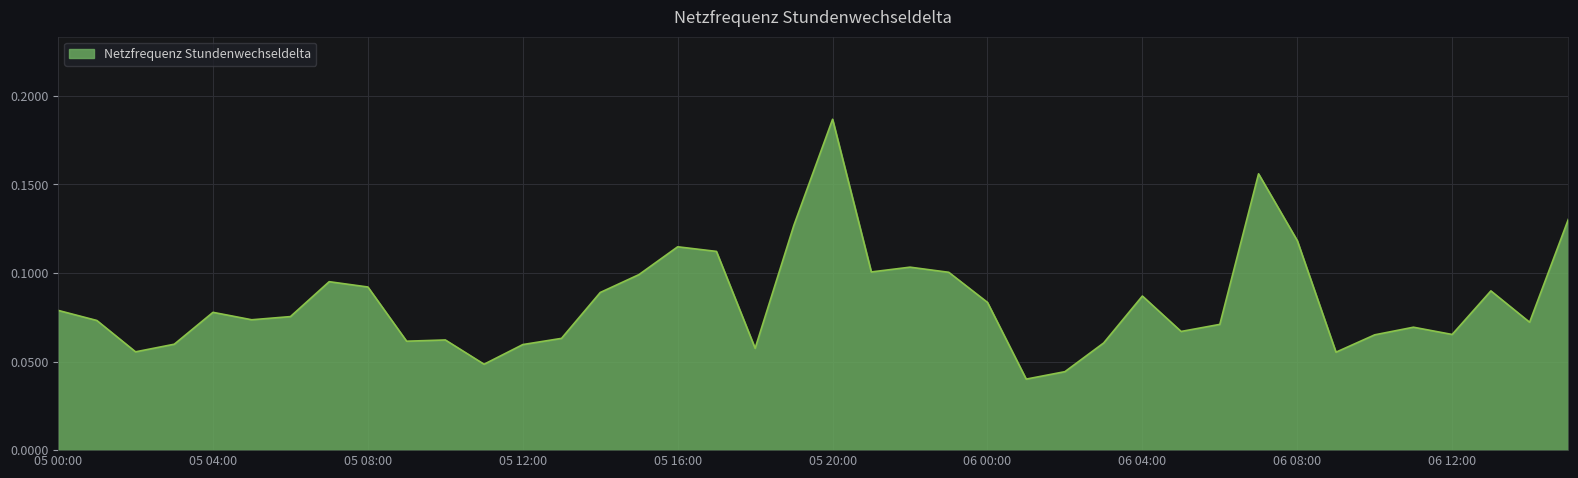

Reading left to right, what are all the values shown in this chart?

0.1	0.1	0.1	0.1	0.1	0.1	0.1	0.1	0.1	0.1	0.1	0.0	0.1	0.1	0.1	0.1	0.1	0.1	0.1	0.1	0.2	0.1	0.1	0.1	0.1	0.0	0.0	0.1	0.1	0.1	0.1	0.2	0.1	0.1	0.1	0.1	0.1	0.1	0.1	0.1